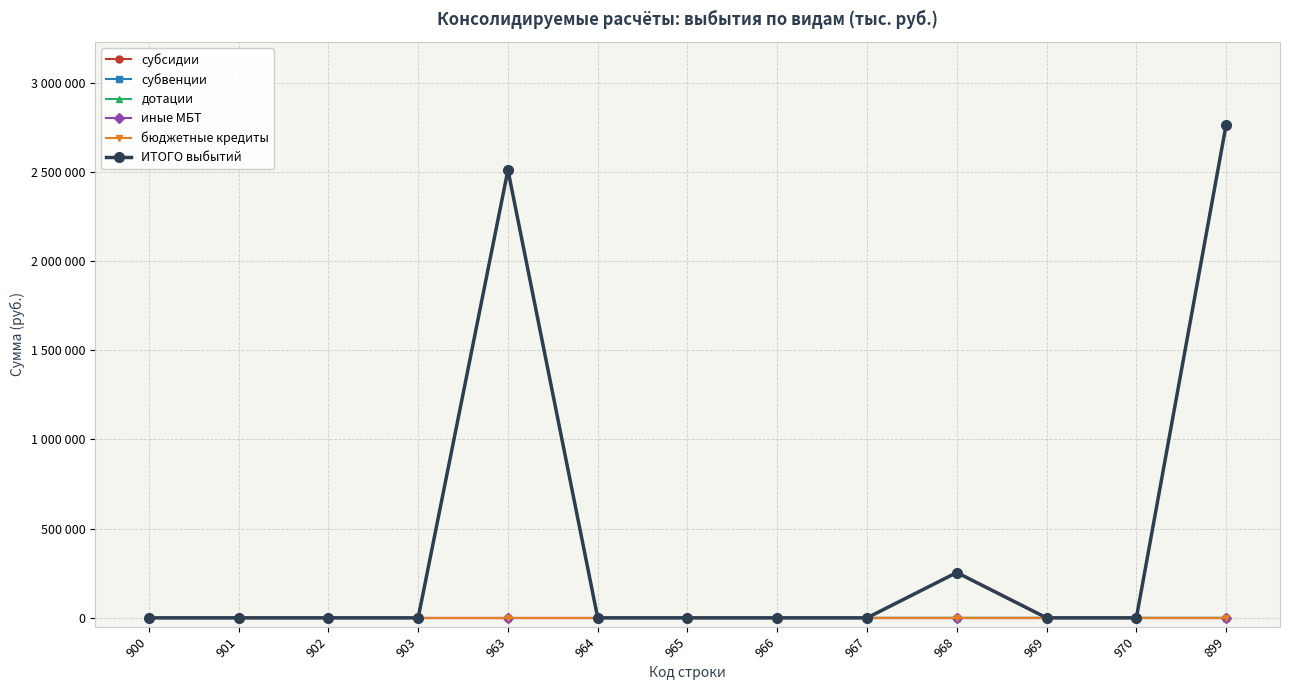

Does the chart display data point markers on the line(s)?

Yes